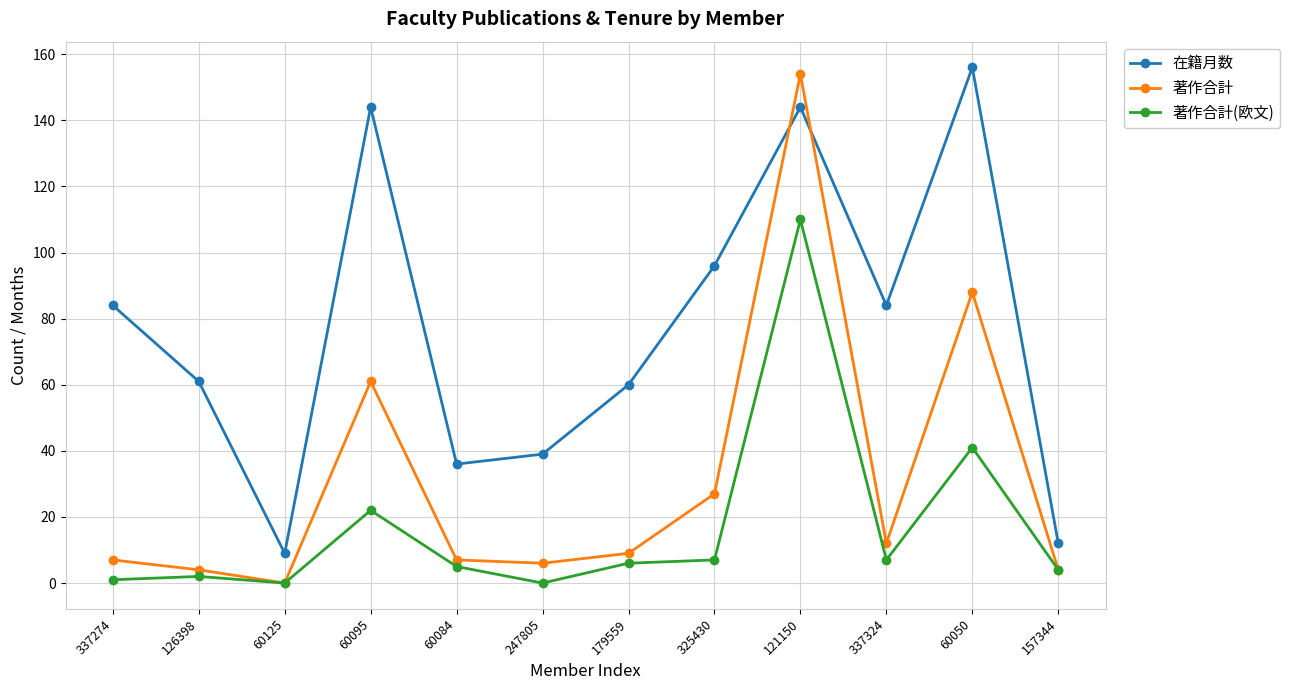

True or false: 著作合計(欧文) has a value of 0 at 60125.

True